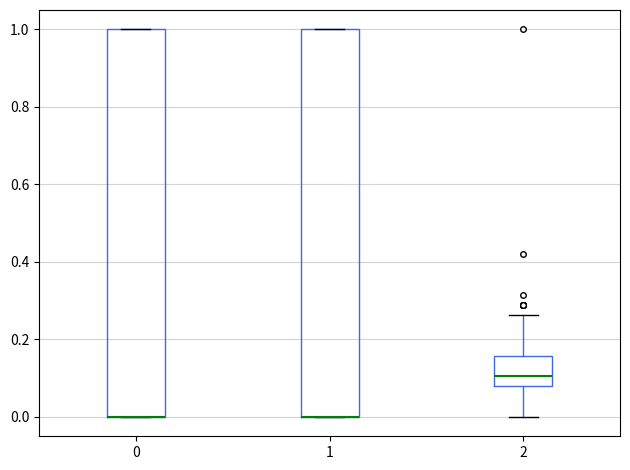

Reading left to right, read every box against the y-axis: the position of its median line, the range the box covers, and the ends of its whiskers. The values are not printed on the chart, so give them approximately, as read against the axis.

0: median 0.00 (drawn on the box's lower edge), box 0.00 to 1.00, whiskers 0.00 to 1.00
1: median 0.00 (drawn on the box's lower edge), box 0.00 to 1.00, whiskers 0.00 to 1.00
2: median 0.10, box 0.08 to 0.16, whiskers 0.00 to 0.26